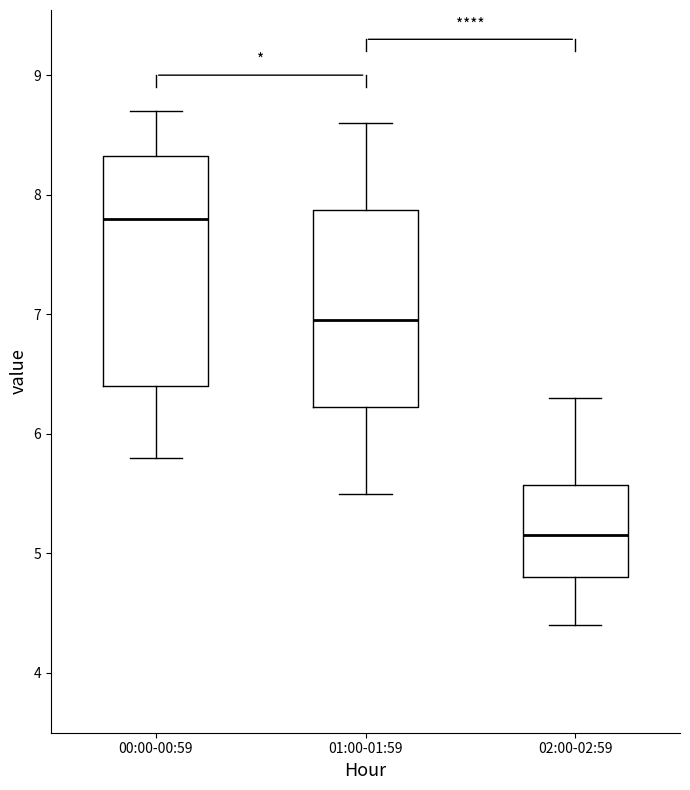

Reading left to right, read every box against the y-axis: the position of its median line, the range the box covers, and the ends of its whiskers. The values are not printed on the chart, so give them approximately, as read against the axis.

00:00-00:59: median 7.8, box 6.4 to 8.3, whiskers 5.8 to 8.7
01:00-01:59: median 7.0, box 6.2 to 7.9, whiskers 5.5 to 8.6
02:00-02:59: median 5.2, box 4.8 to 5.6, whiskers 4.4 to 6.3